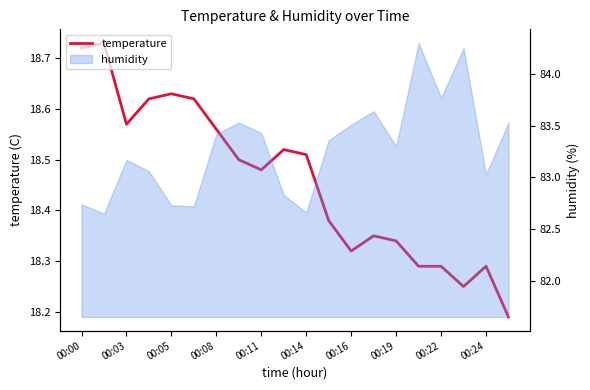

The chart shows a value of 9.2 at 00:14. True or false?

False